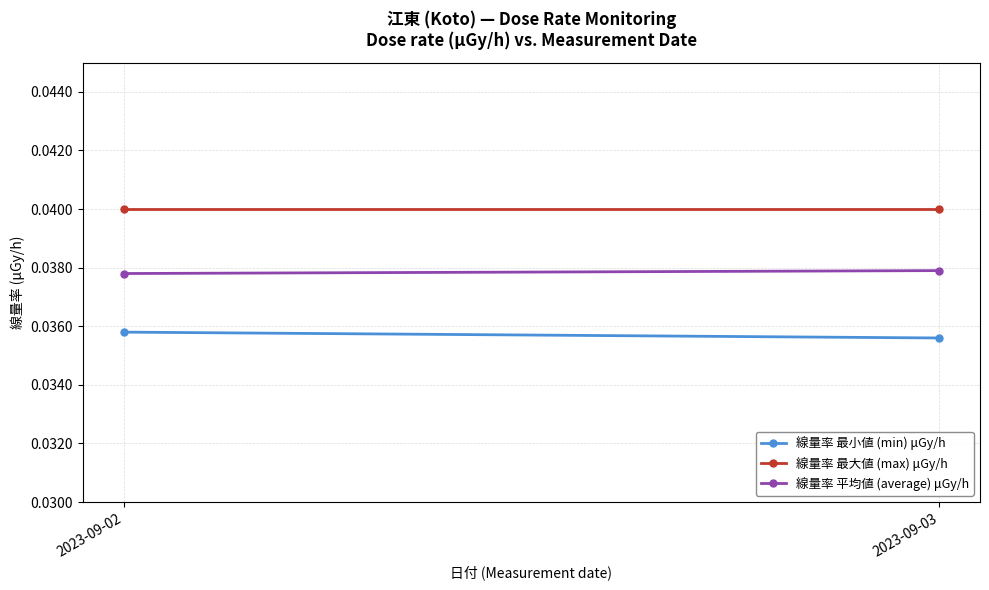

Count the number of categories in the chart.

2